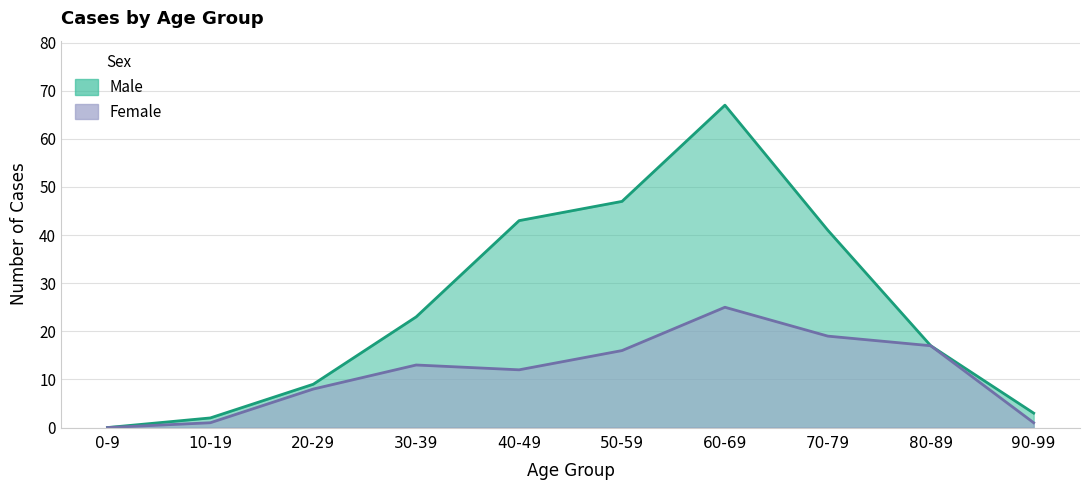

At which label does Female first exceed 13?

50-59